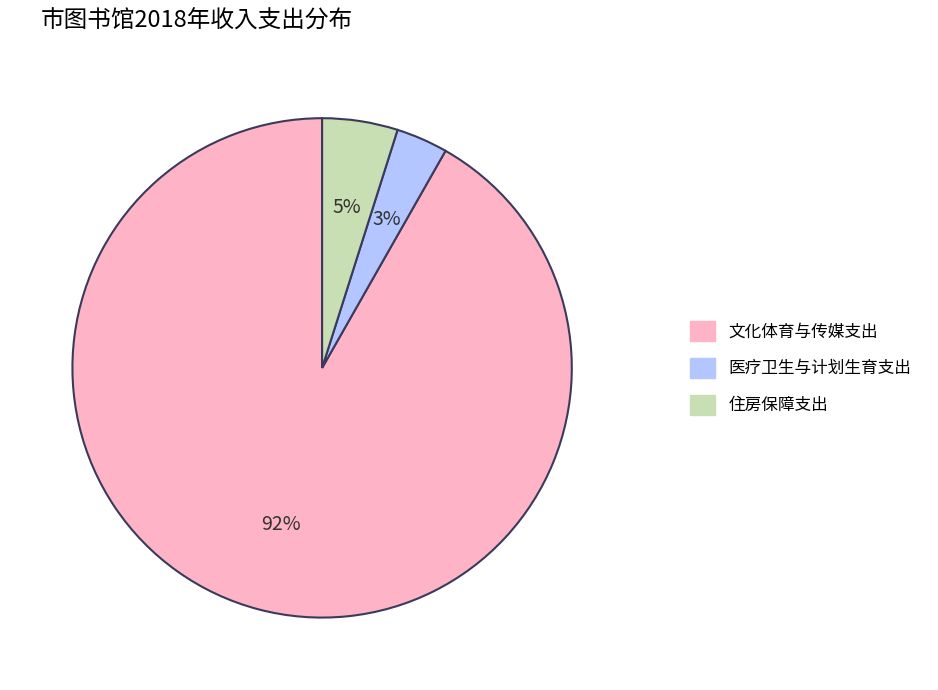

What percentage is the 医疗卫生与计划生育支出 slice, to the nearest percent?

3%